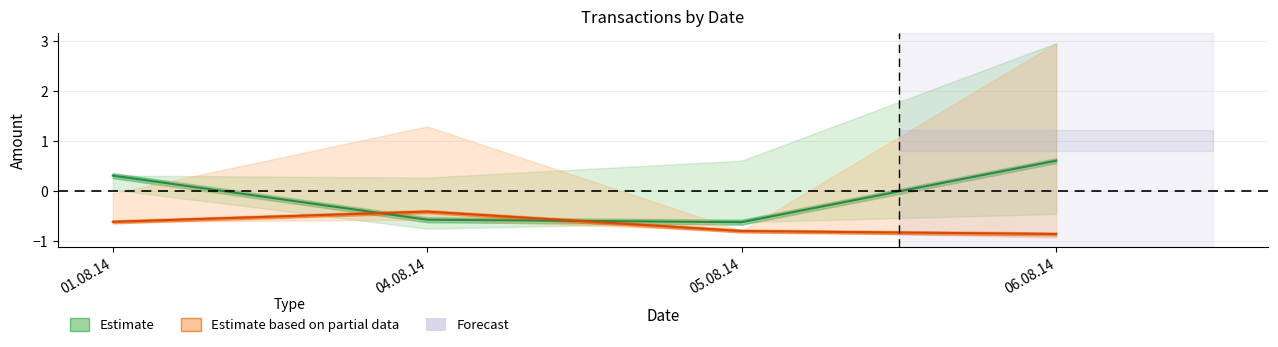

True or false: клиент has a value of -0.8 at 05.08.14.

True